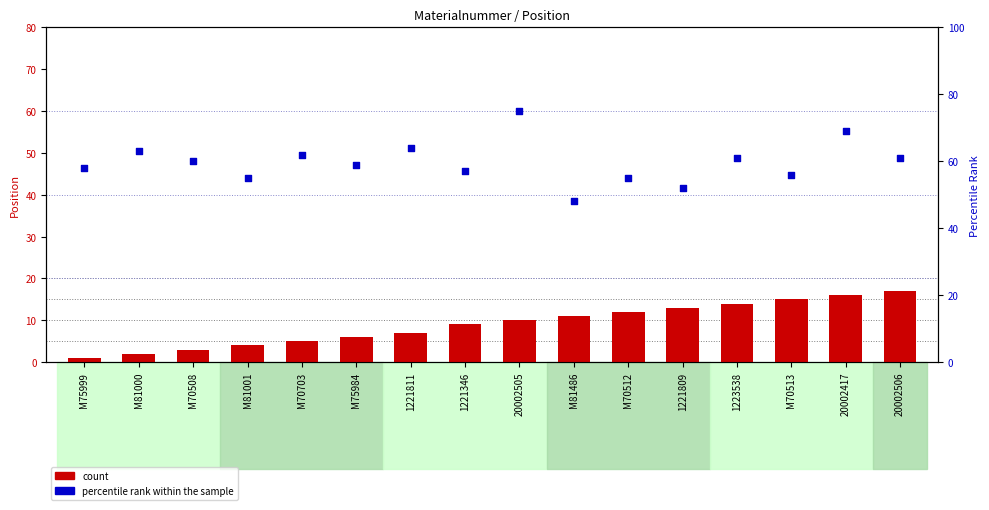

Which series has the largest Y range (max minus min)?

percentile rank within the sample